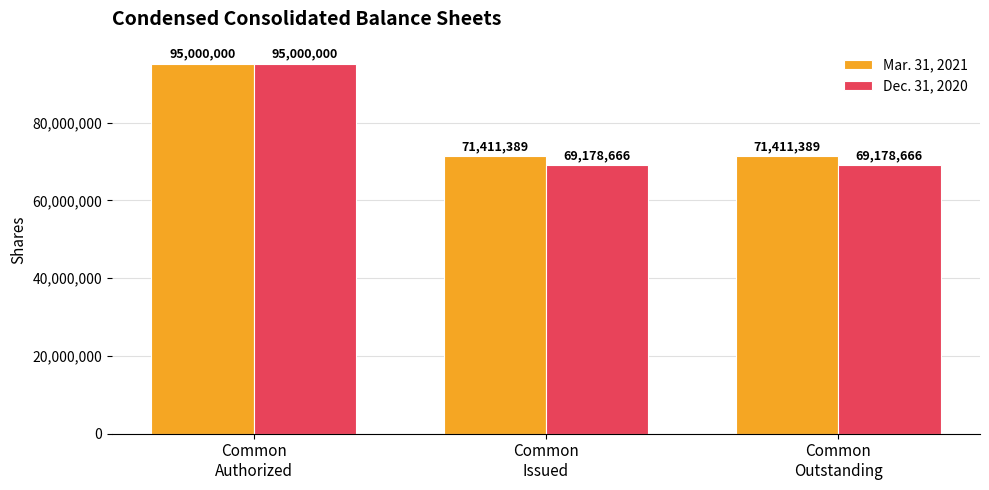

What is the average value of the Mar. 31, 2021 series?

79274259